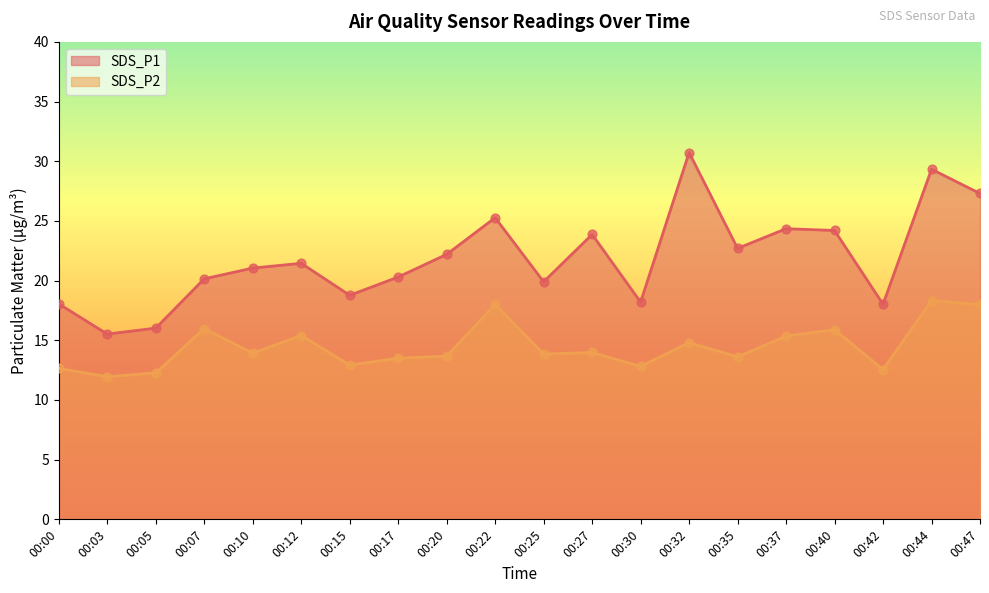

Which series has the largest total across all categories?

SDS_P1